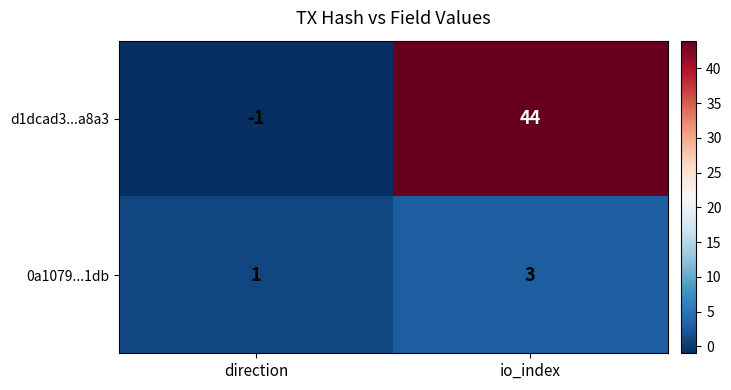

What is the difference between the maximum and minimum values in the d1dcad3...a8a3 series?

45